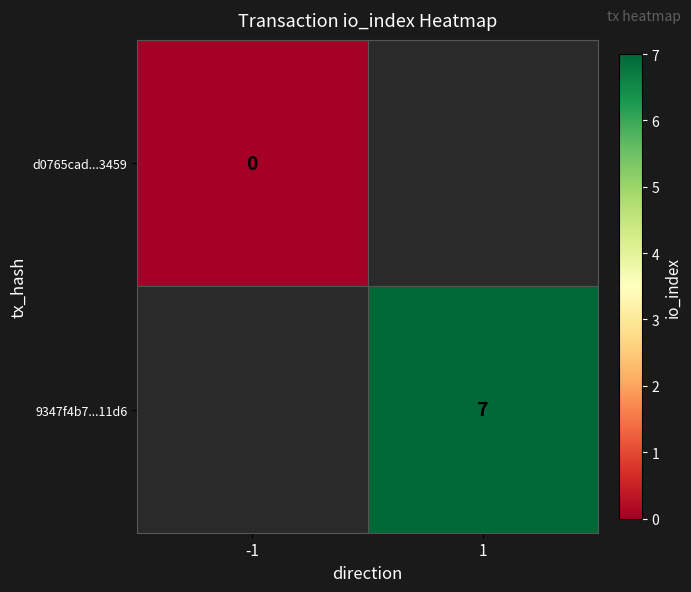

Is the value of 9347f4b7...11d6 at 1 greater than the value of d0765cad...3459 at -1?

Yes